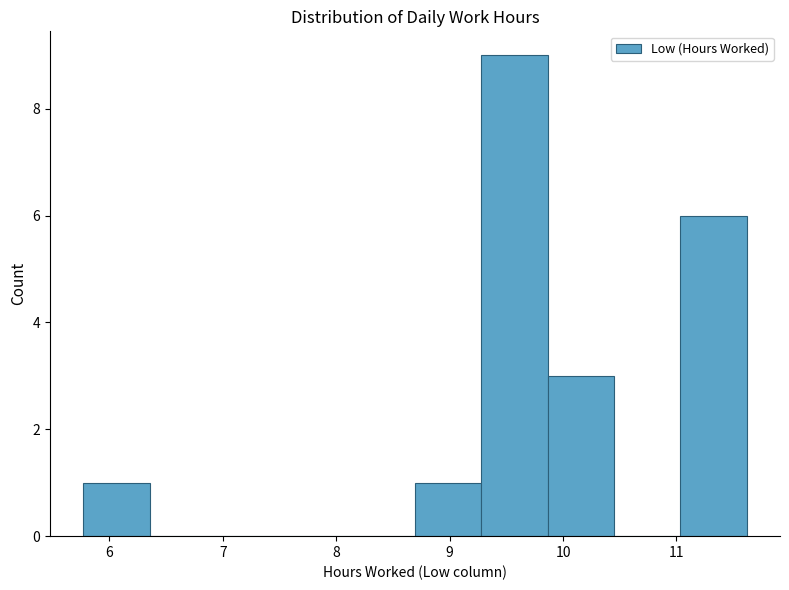

Reading left to right, list every bar in this chart as the range it spans on the x-axis followed by its height. Neither the bar edges nor the heights are printed on the chart, so give them approximately, as read against the axes.

5.8 to 6.4: 1
6.4 to 6.9: 0
6.9 to 7.5: 0
7.5 to 8.1: 0
8.1 to 8.7: 0
8.7 to 9.3: 1
9.3 to 9.9: 9
9.9 to 10.5: 3
10.5 to 11.0: 0
11.0 to 11.6: 6